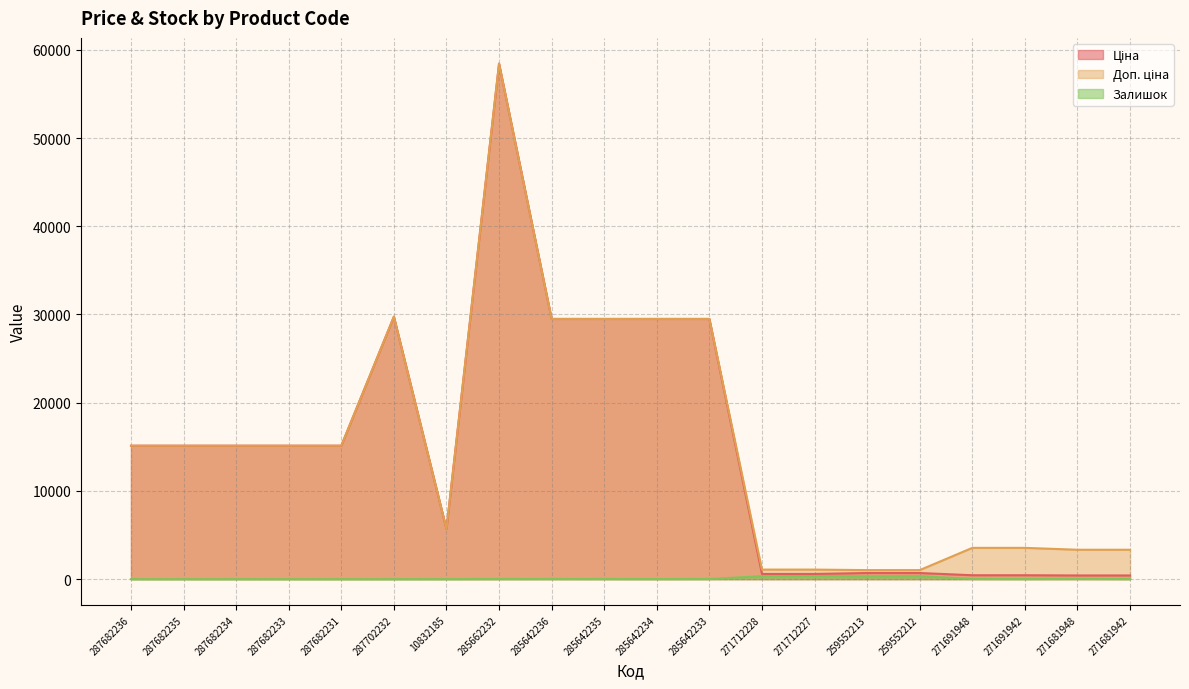

Which series has the largest range (max minus min)?

Ціна